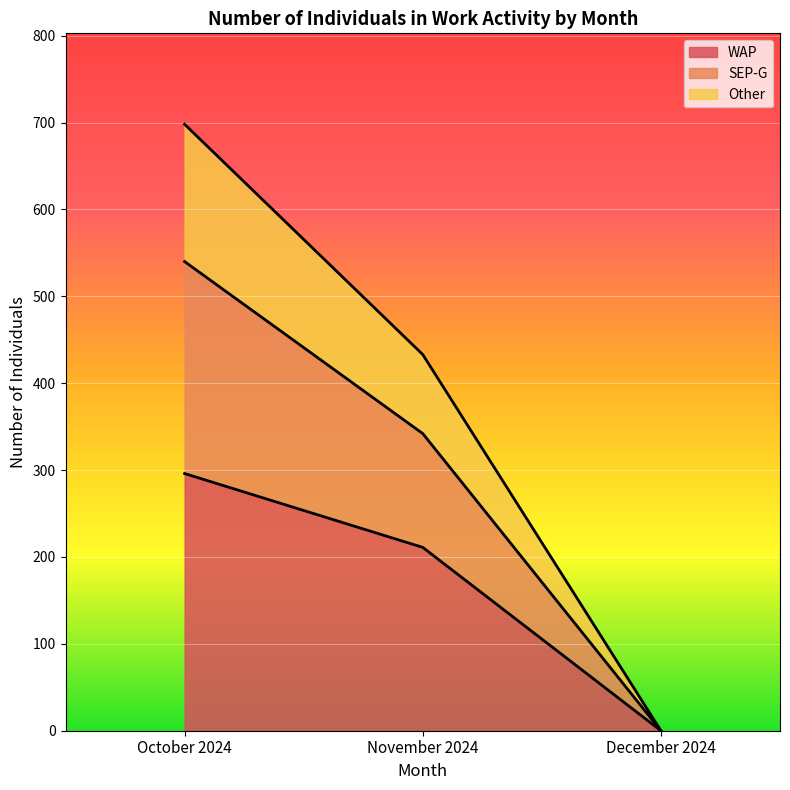

At which label does Other first exceed 342?

October 2024